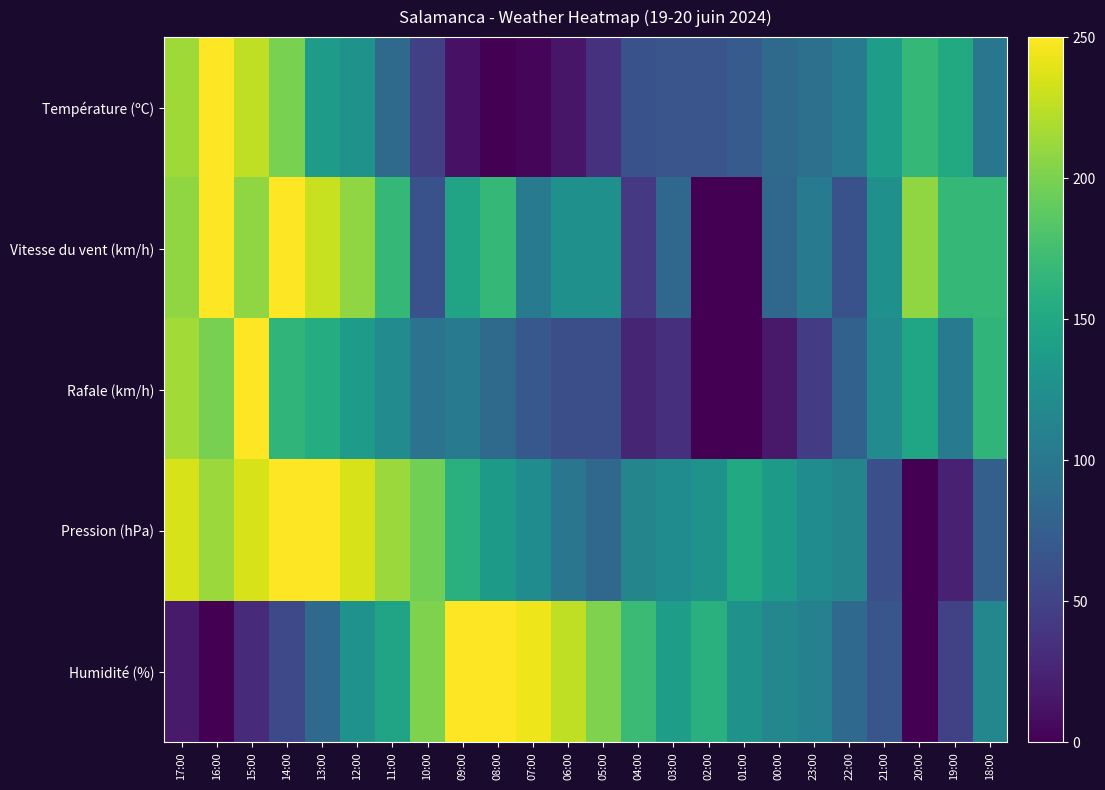

What is the difference between the highest and lowest values at 09:00?

238.1